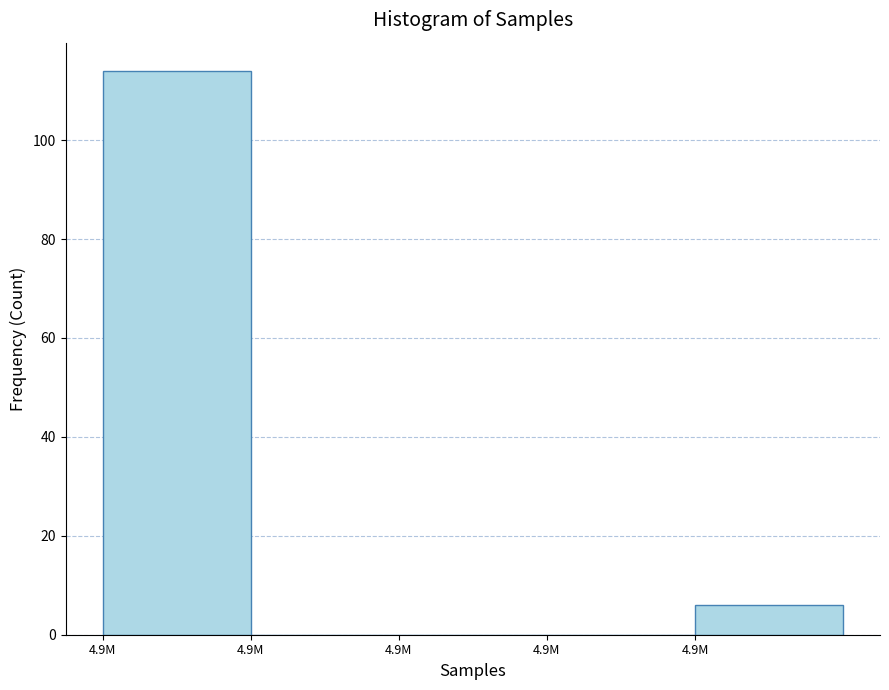

How many series are shown in this chart?

1